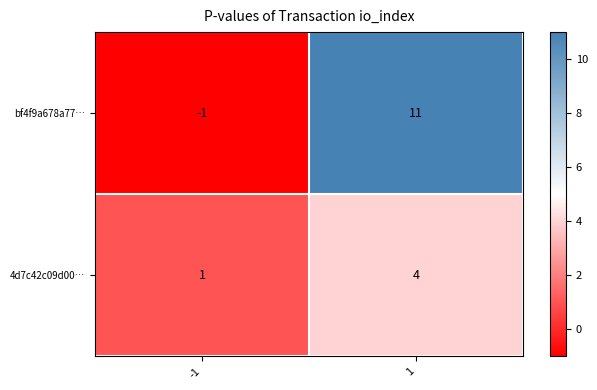

What is the sum of all bf4f9a678a77… values?

10